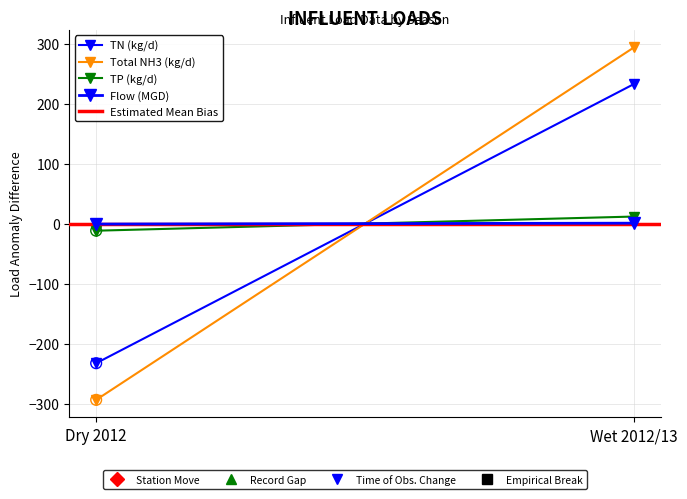

At which category is the sum across all series the highest?

Wet 2012/13